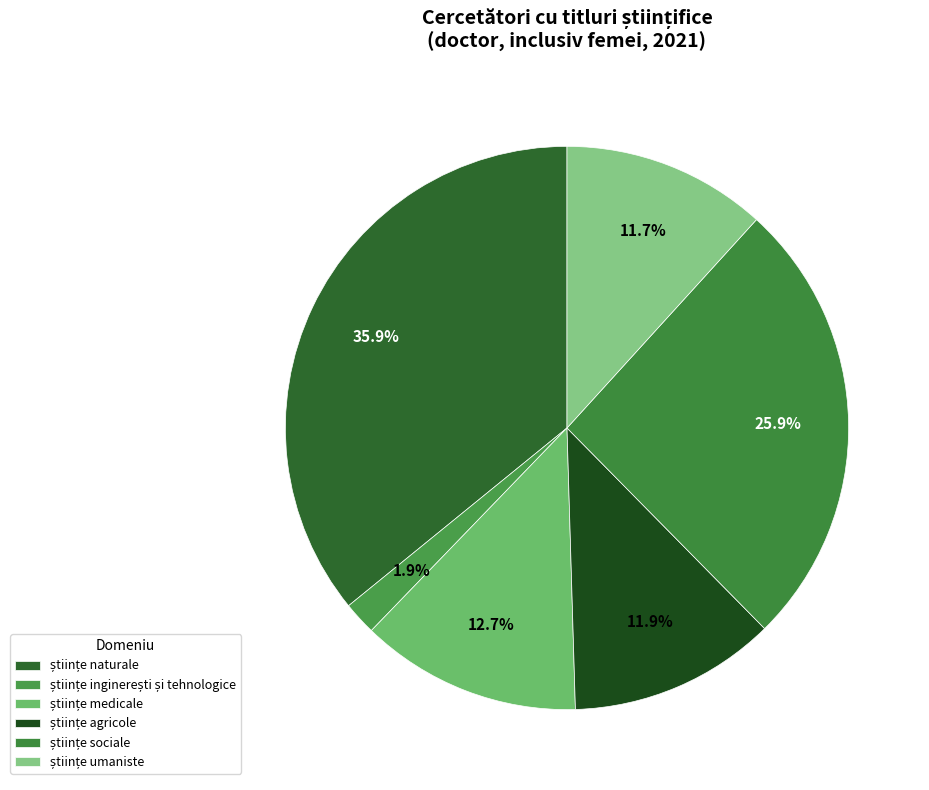

Do științe agricole and științe umaniste together represent more than half of the pie?

No